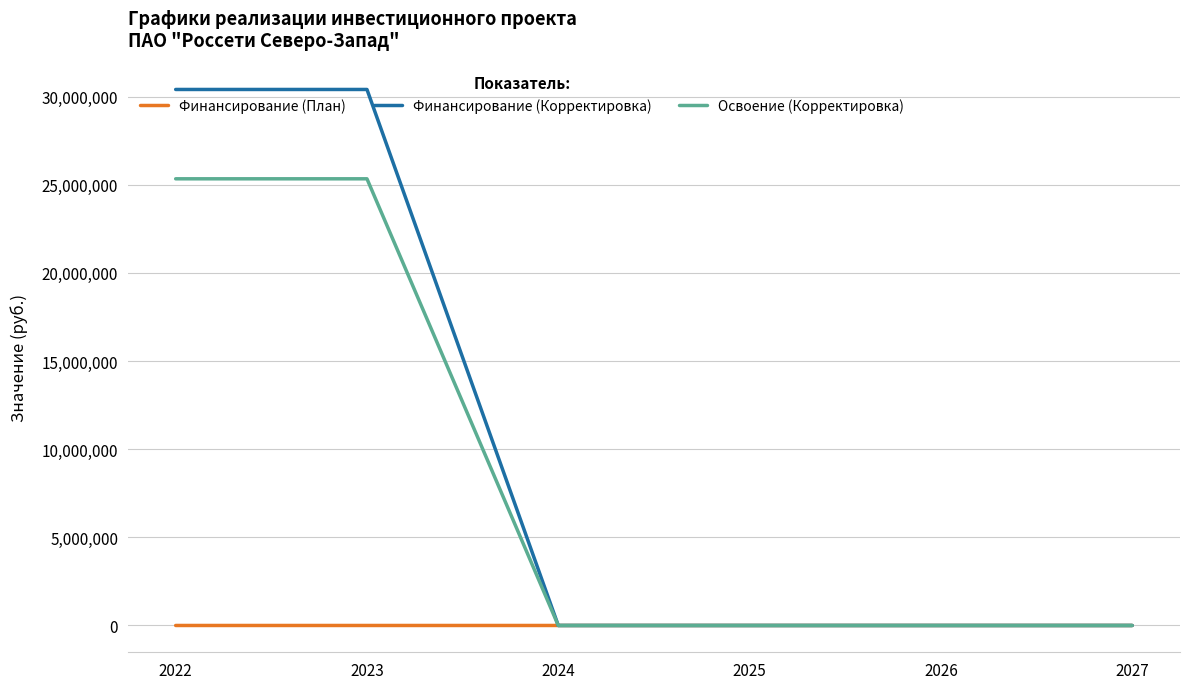

Which series has the largest range (max minus min)?

Финансирование (Корректировка)